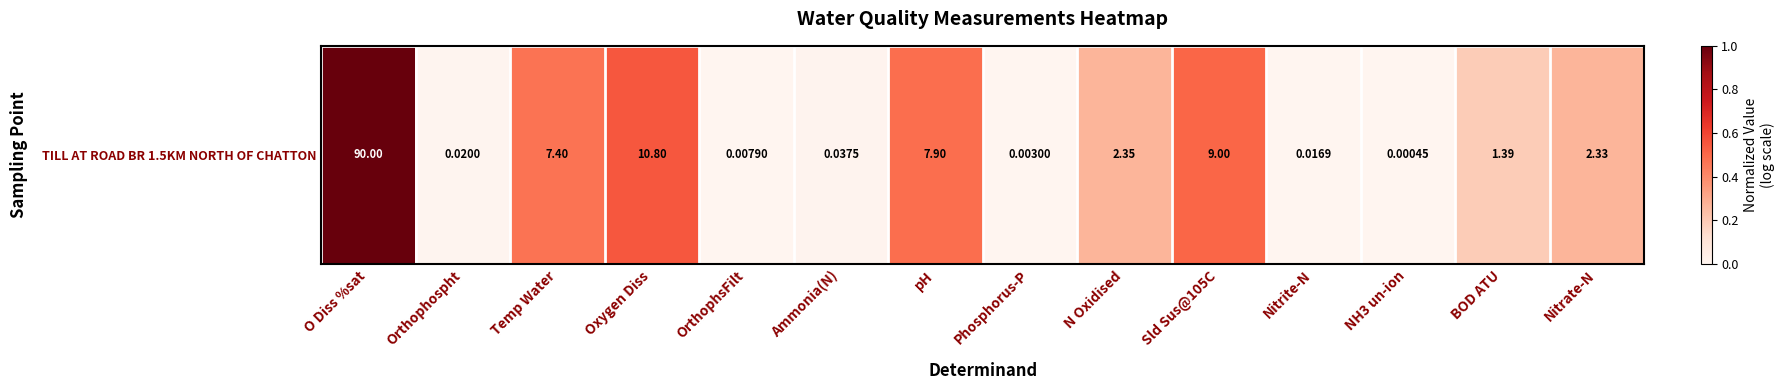

List the labels in order of value, smallest first.

NH3 un-ion, Phosphorus-P, OrthophsFilt, Nitrite-N, Orthophospht, Ammonia(N), BOD ATU, Nitrate-N, N Oxidised, Temp Water, pH, Sld Sus@105C, Oxygen Diss, O Diss %sat